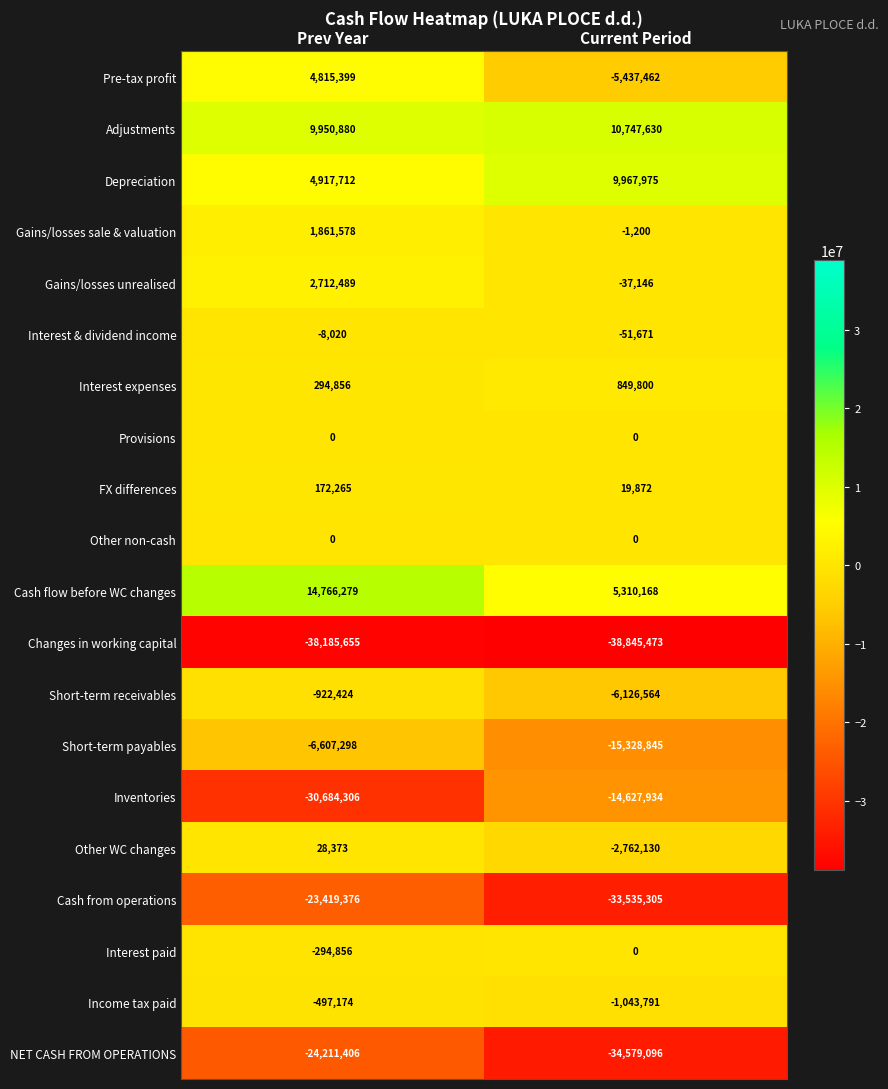

What is the sum of the Interest expenses values at Current Period and Prev Year?

1144656